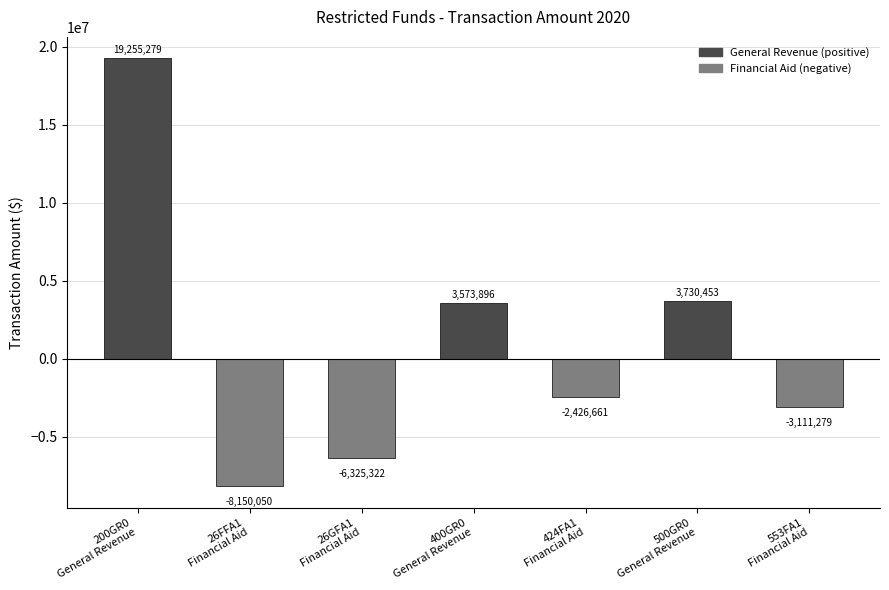

Between 553FA1
Financial Aid and 424FA1
Financial Aid, which is larger?

424FA1
Financial Aid